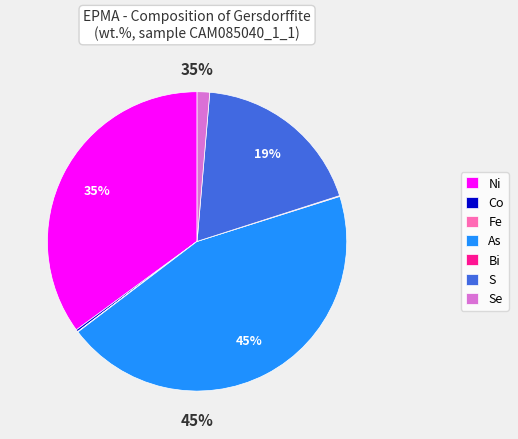

The As slice represents 45% of the pie. True or false?

True